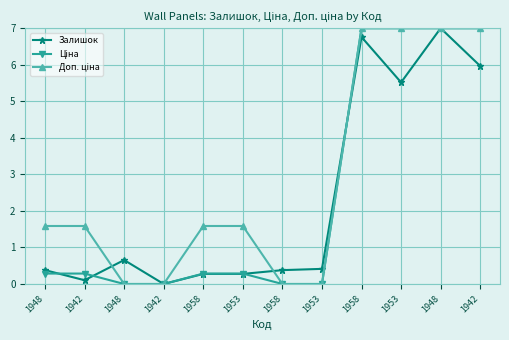

List the series in order of their overall mean, highest first.

Доп. ціна, Ціна, Залишок